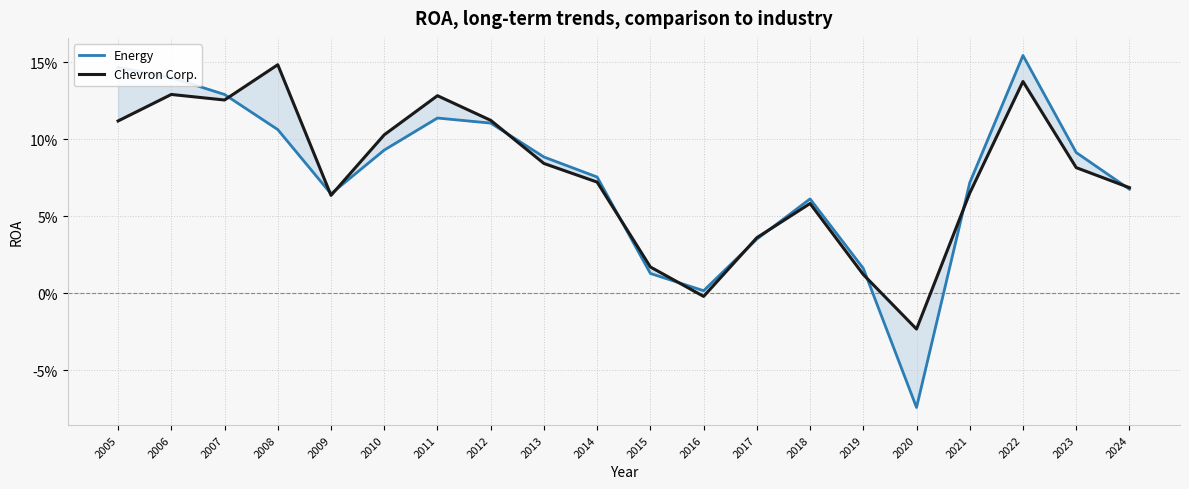

How many times do Chevron Corp. and Energy cross each other?

11